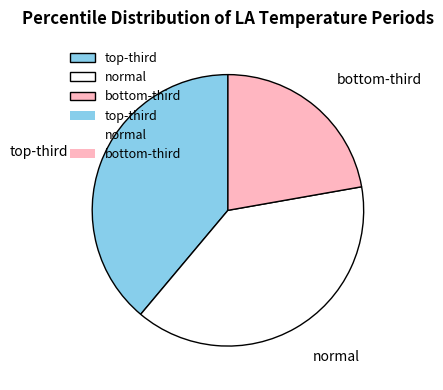

Which slice is the smallest?

bottom-third